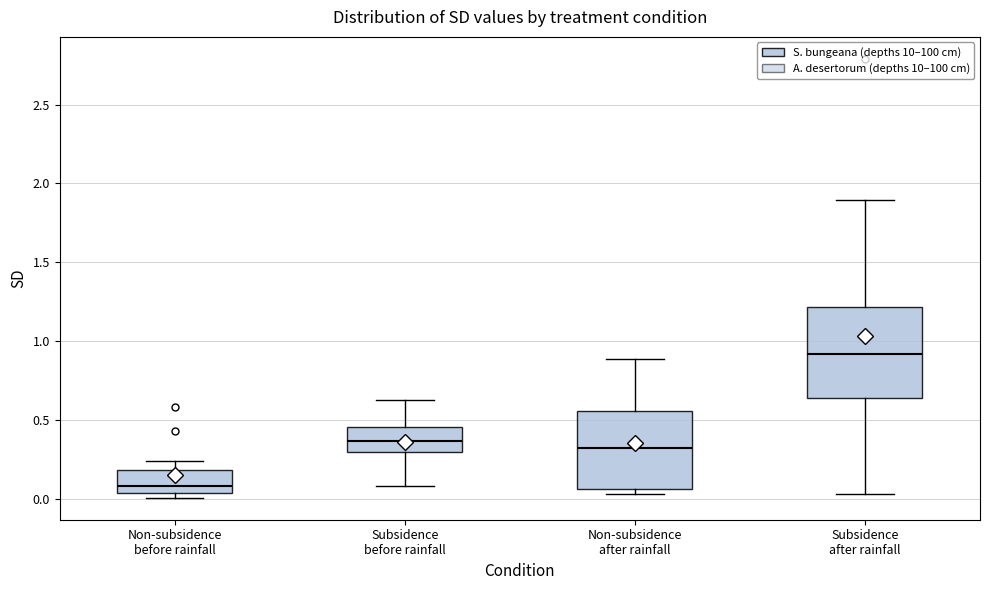

Where does the median line of the box for Non-subsidence after rainfall sit on the y-axis? The values are not printed on the chart, so give them approximately, as read against the axis.

0.30